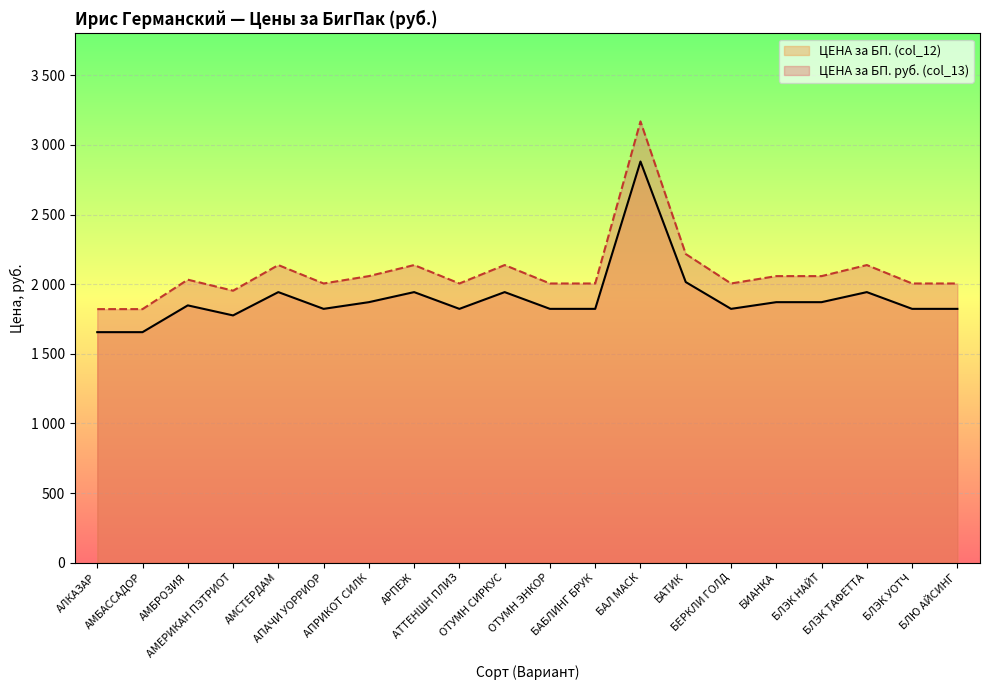

Reading left to right, transcribe all the data shown in this chart.

ЦЕНА за БП. руб. (col_13): 1820.7	1820.7	2032.2	1952.9	2137.1	2004.8	2057.7	2137.1	2004.8	2137.1	2004.8	2004.8	3168.7	2216.4	2004.8	2057.7	2057.7	2137.1	2004.8	2004.8
ЦЕНА за БП. (col_12): 1655.2	1655.2	1847.5	1775.4	1942.8	1822.5	1870.6	1942.8	1822.5	1942.8	1822.5	1822.5	2880.6	2014.9	1822.5	1870.6	1870.6	1942.8	1822.5	1822.5